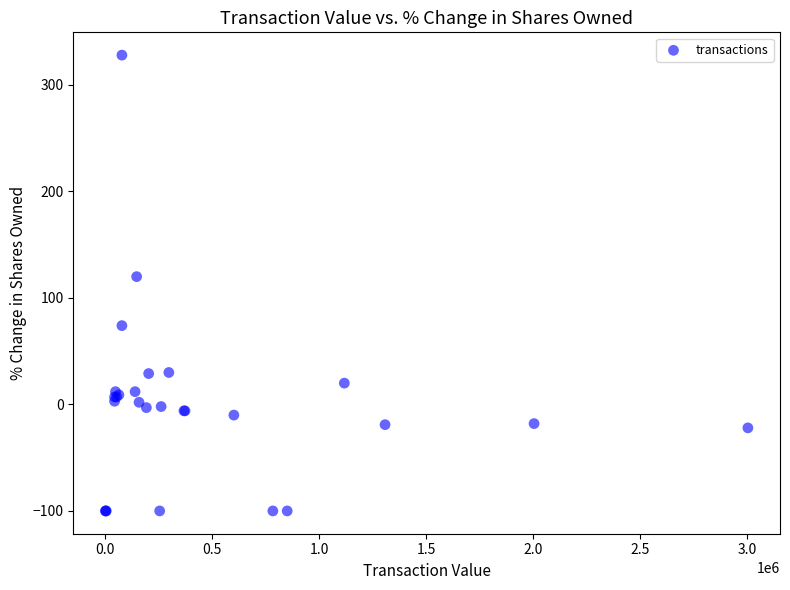

What Y value in the scatter plot is closest to 114?

120